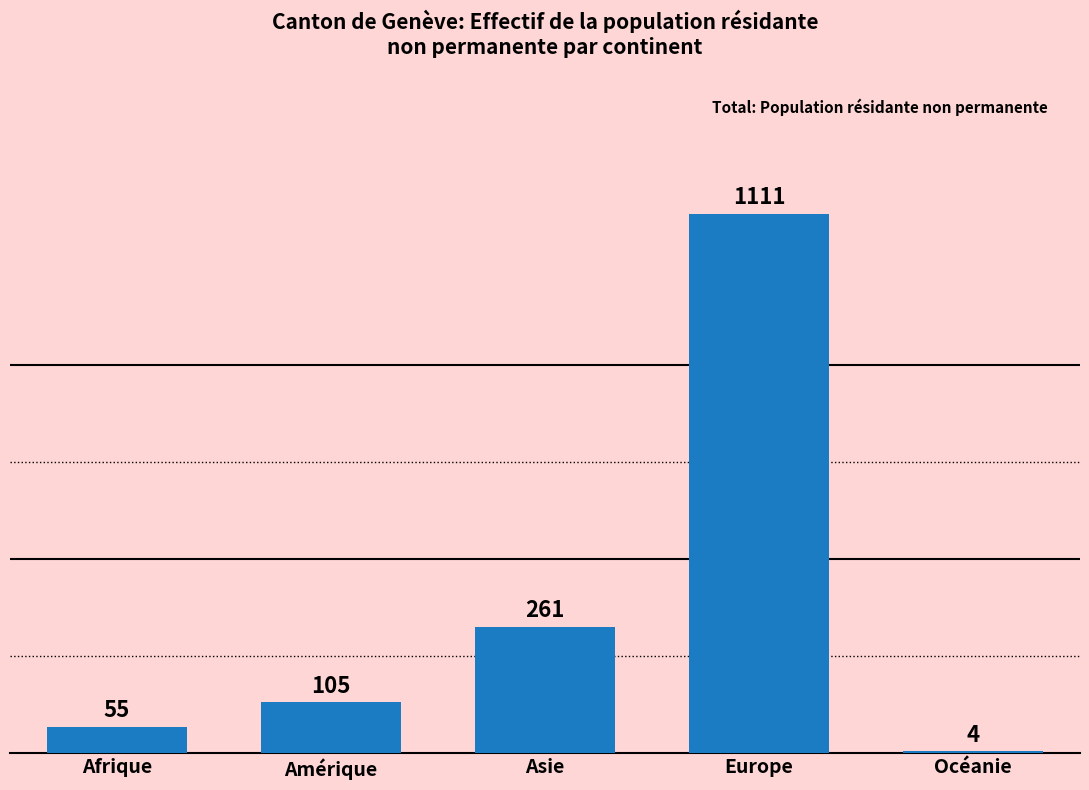

What is the change in value from Asie to Océanie?

-257